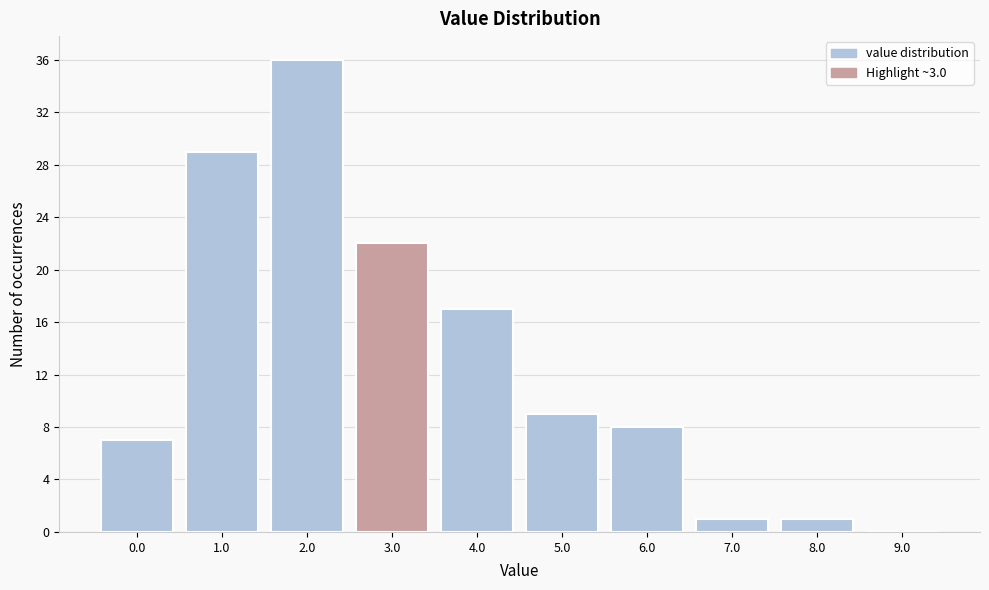

Reading left to right, extract all data points from this chart.

0.0=7	1.0=29	2.0=36	3.0=22	4.0=17	5.0=9	6.0=8	7.0=1	8.0=1	9.0=0